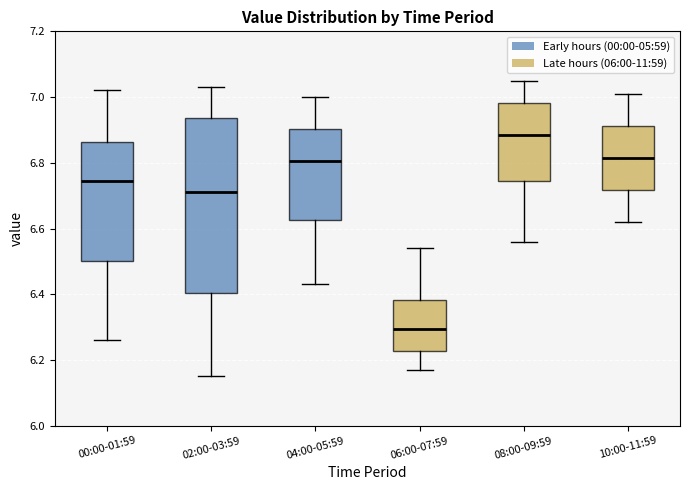

Which box has the lowest median line?

06:00-07:59